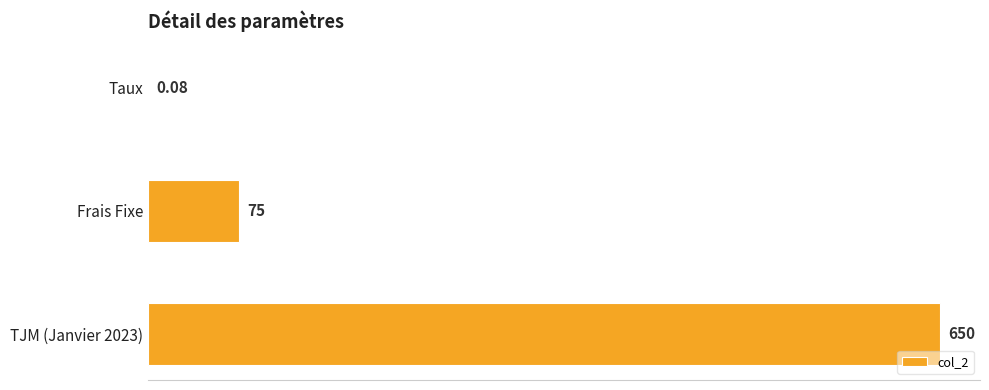

Where is the data nearest to the value 325?

Frais Fixe